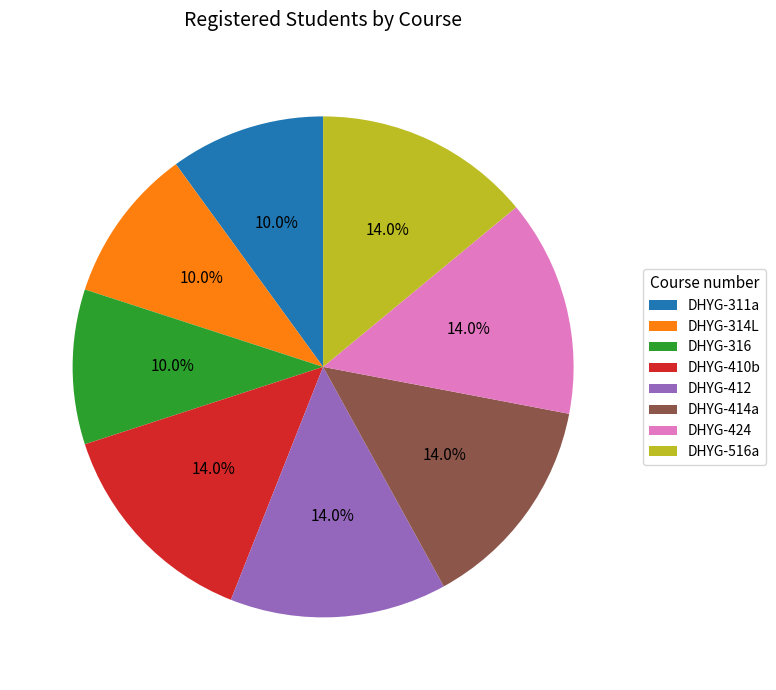

Approximately how many times larger is the value at DHYG-414a compared to DHYG-410b?

1.0